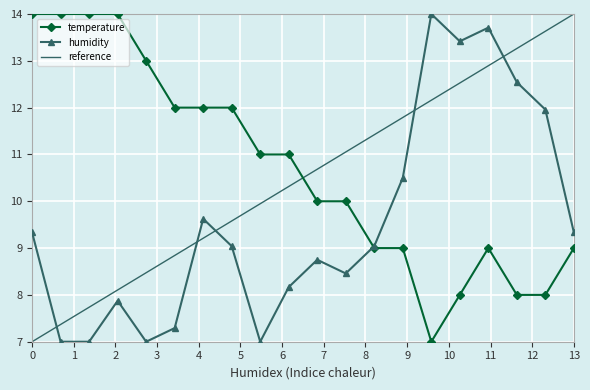

True or false: reference and humidity cross at least once.

True